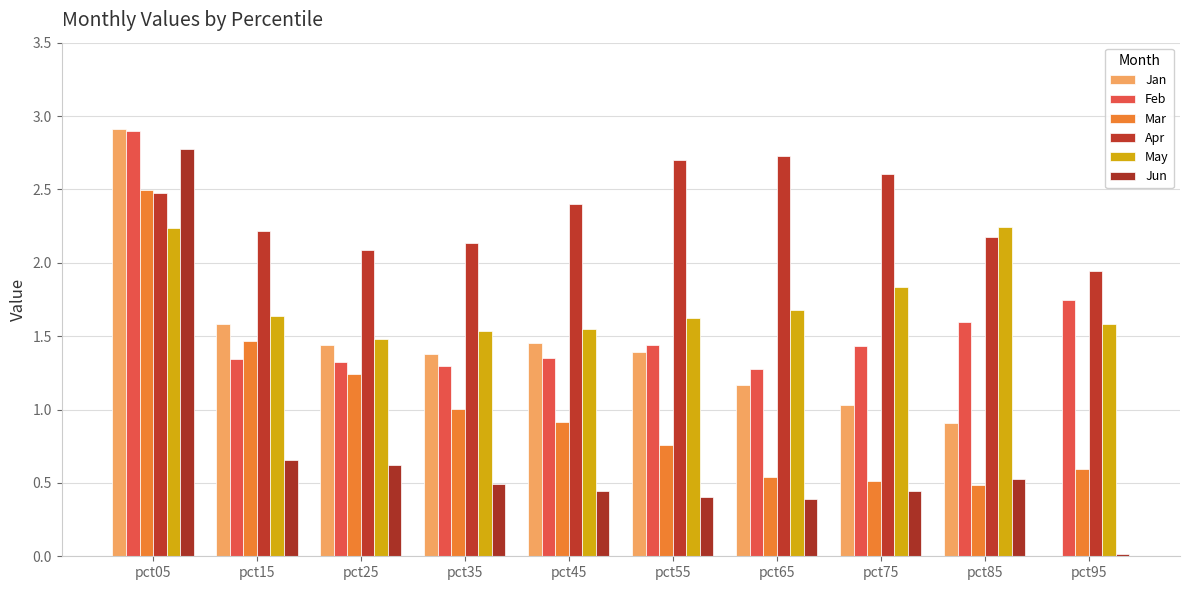

The value of May at pct35 is 1.5. True or false?

True